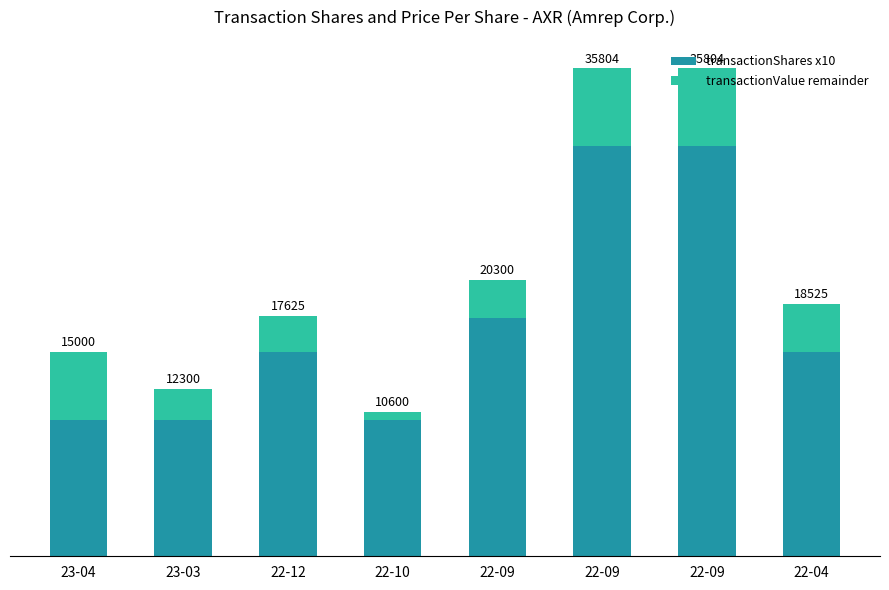

What is the value of the transactionShares x10 bar at the 8th from the left?

15000